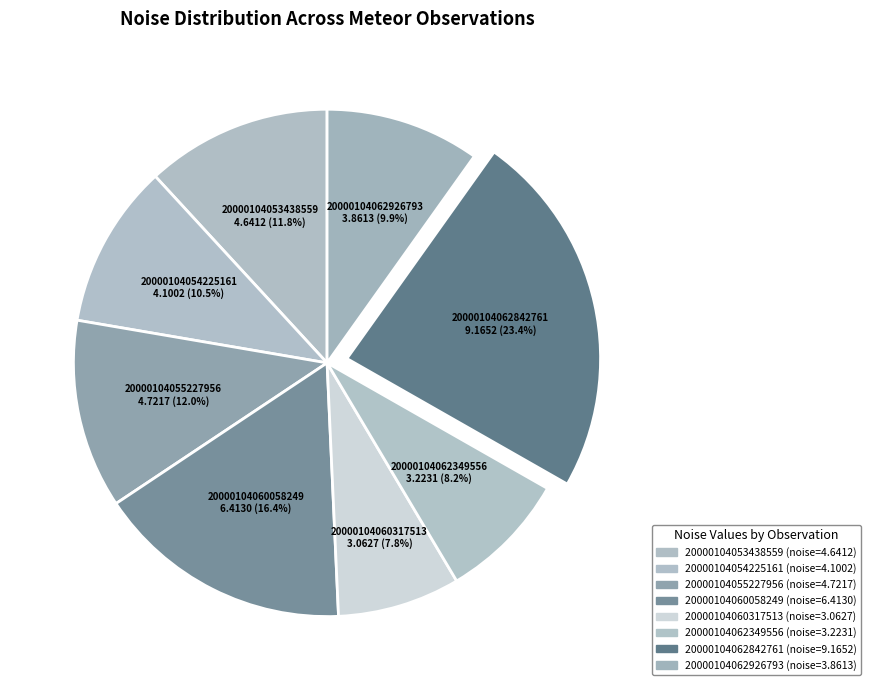

Does any single category account for the majority?

No